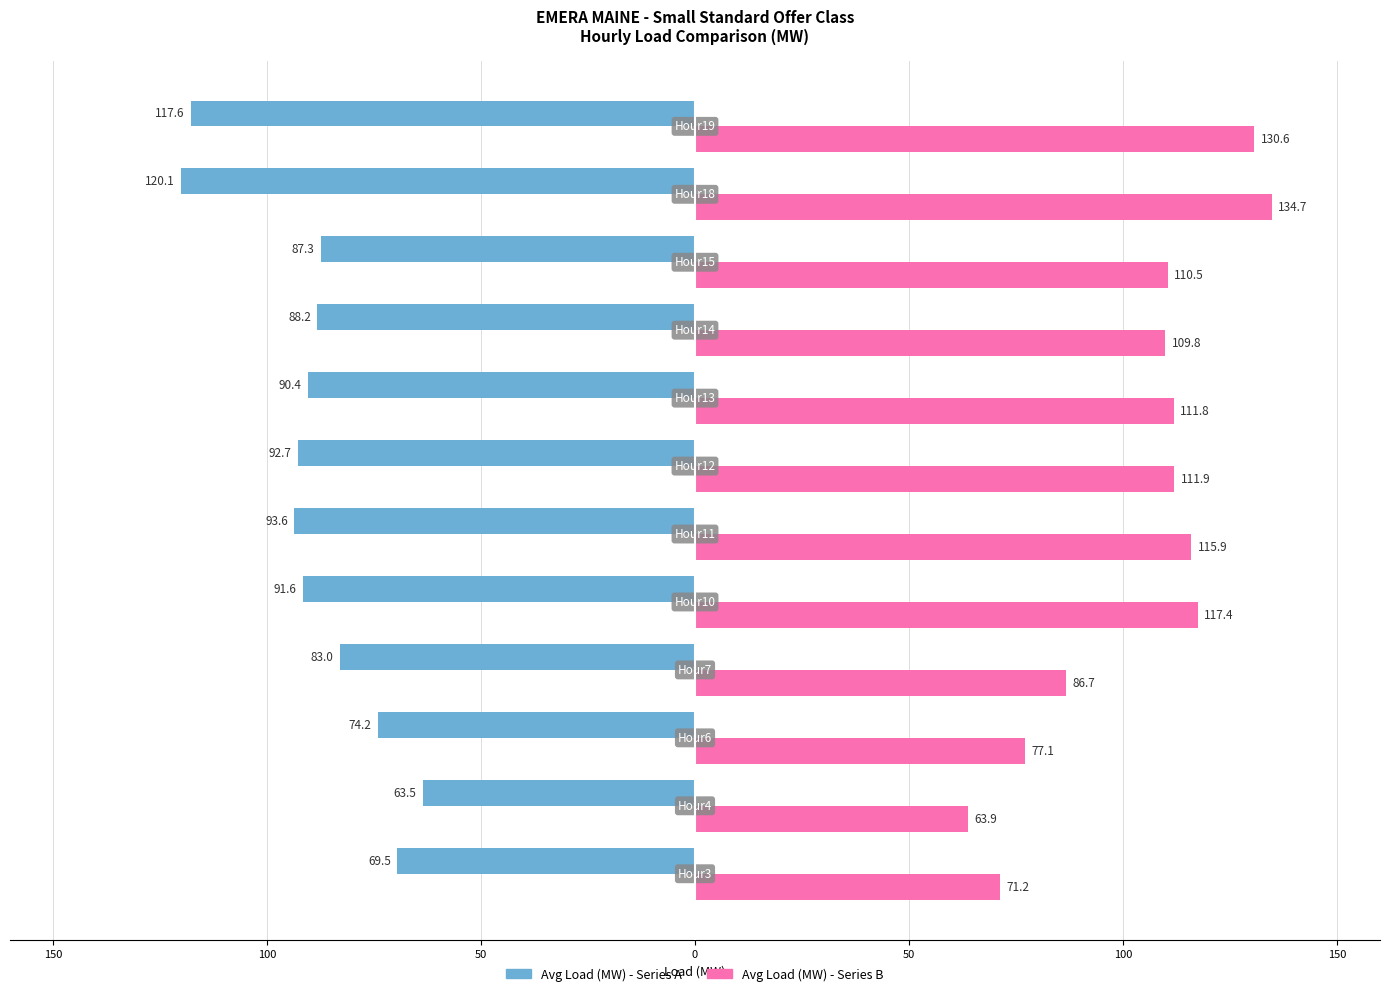

What is the average value of the Avg Load (MW) - Series B series?

103.4